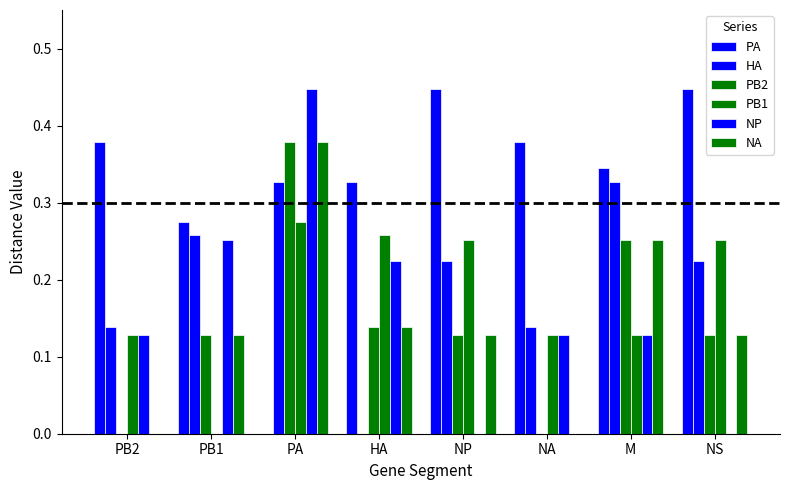

Does the chart contain stacked bars?

No